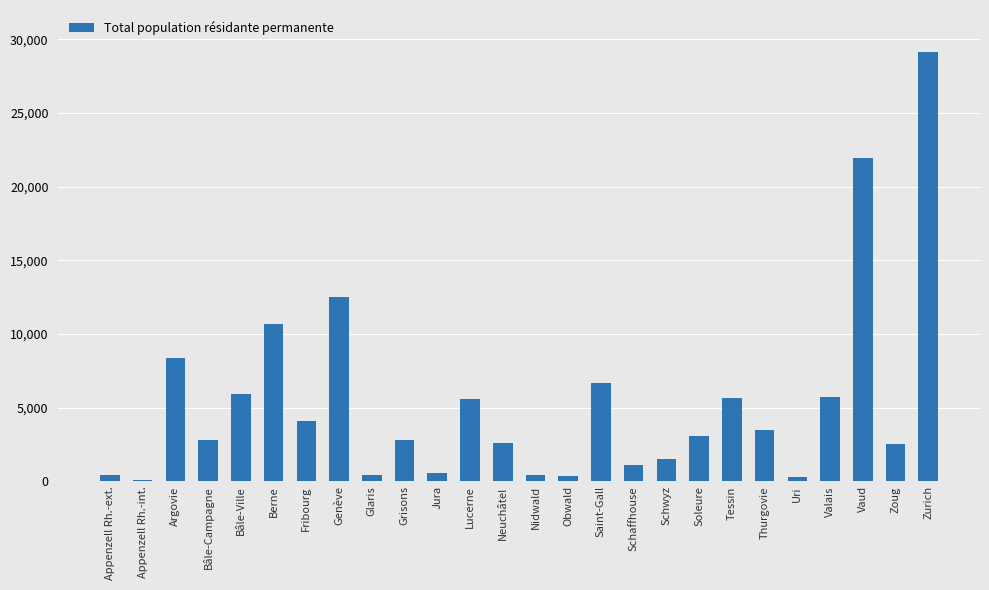

Which has a higher value, Nidwald or Schwyz?

Schwyz